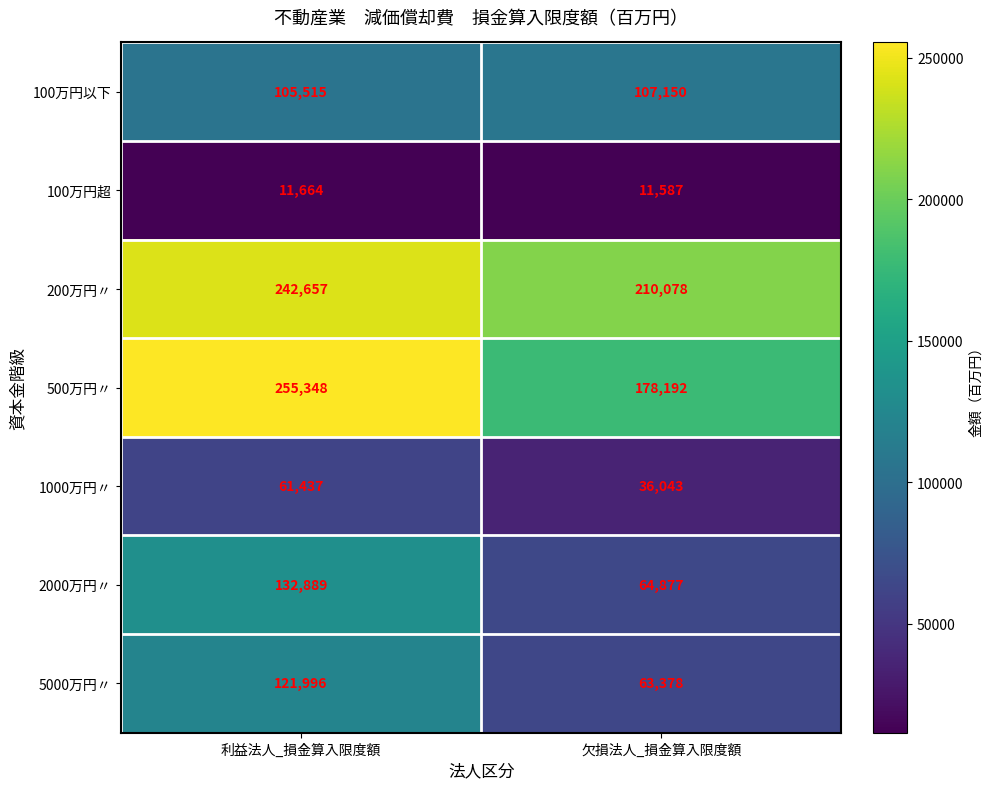

What is the sum of all 2000万円〃 values?

197766